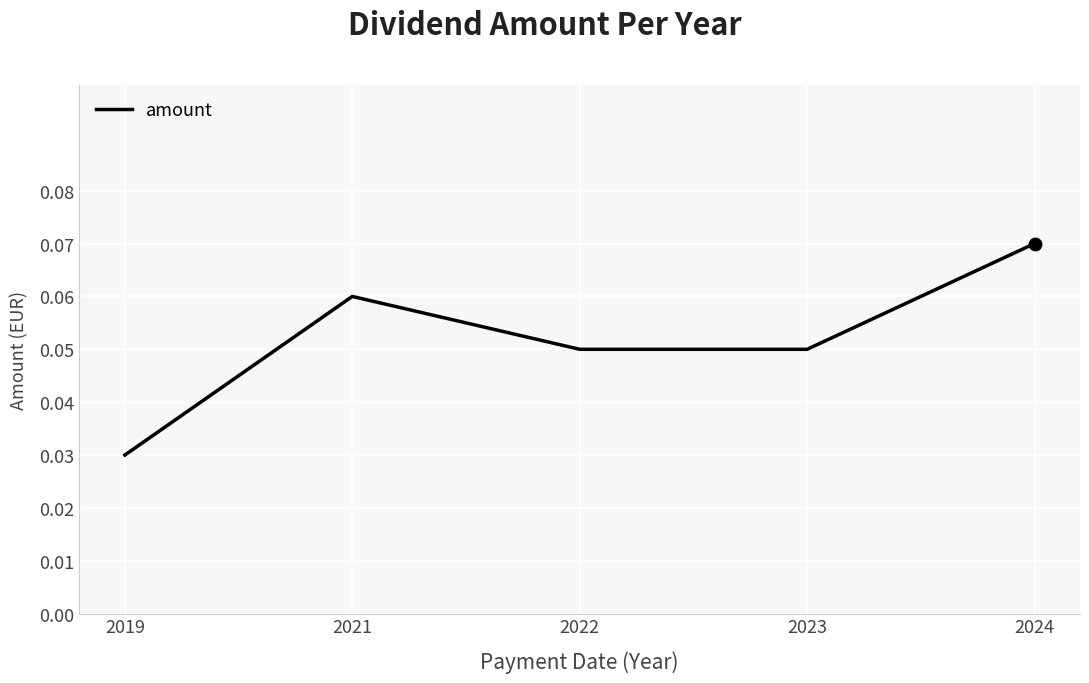

Which has a higher value, 2019 or 2023?

2023